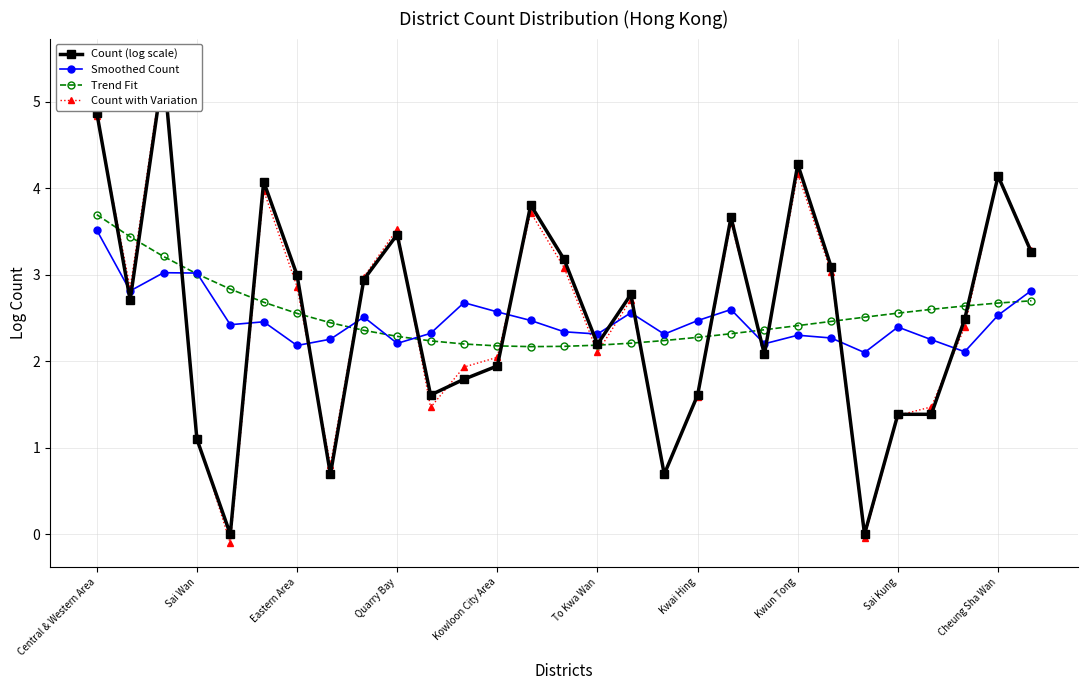

What is the value of the Smoothed Count point at the 24th from the left?

2.1